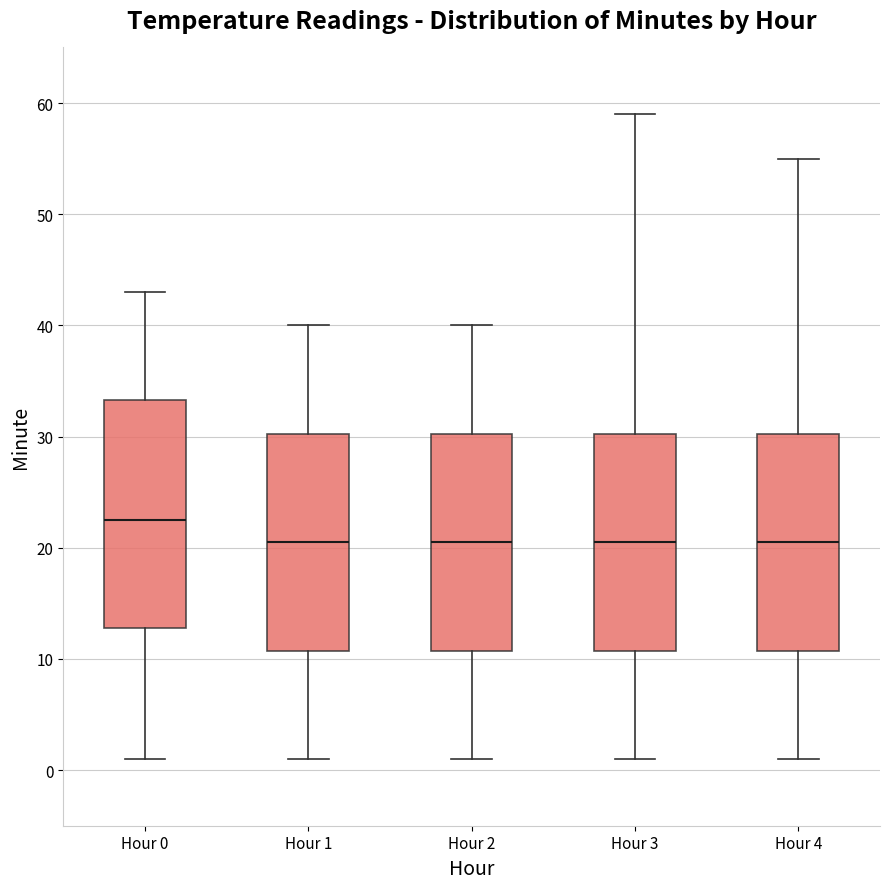

Which box is the tallest, from its lower edge to its upper edge?

Hour 0